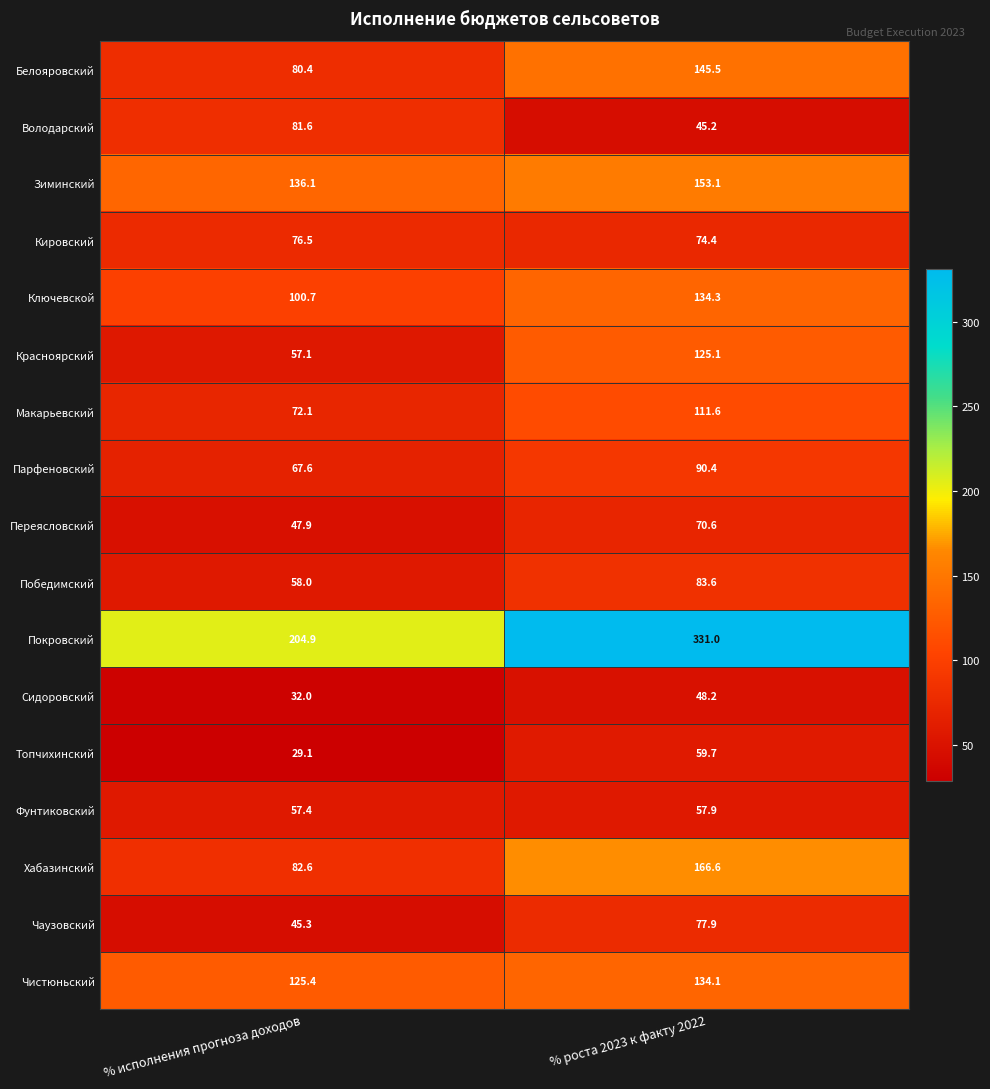

Which series has the largest total across all categories?

Покровский